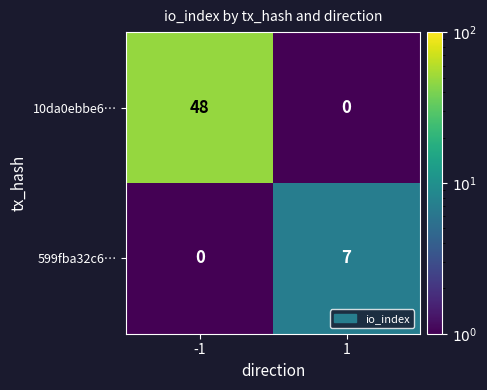

Count the number of data series in this chart.

2